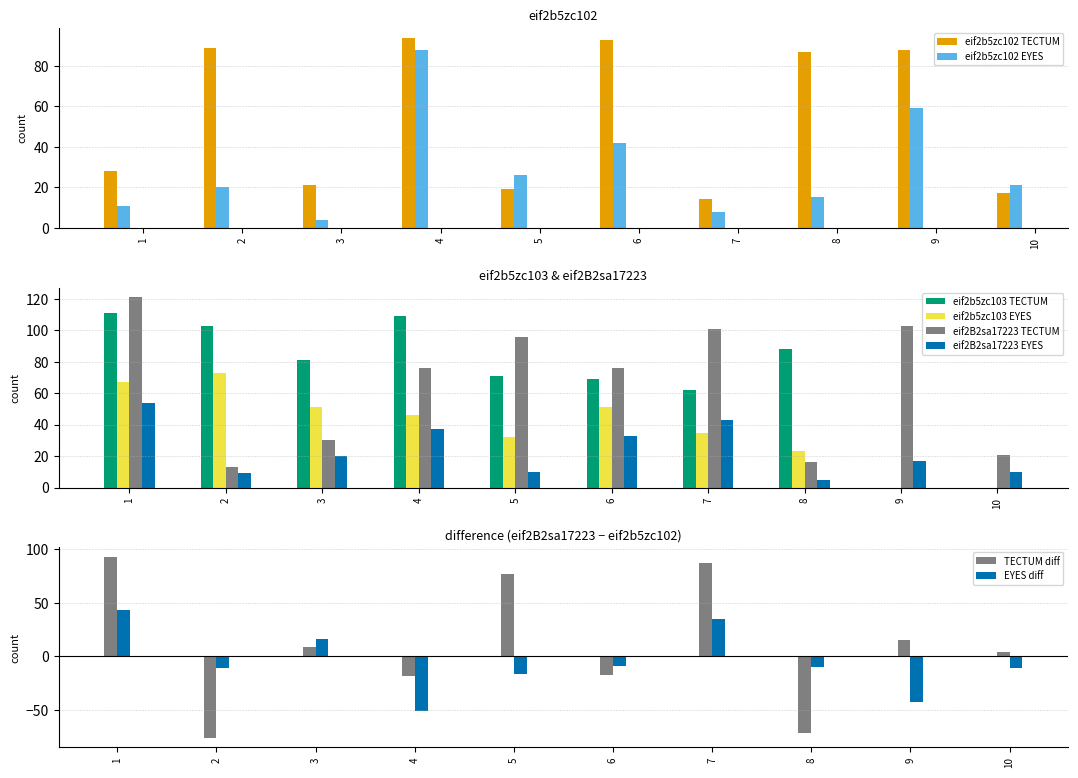

What is the lowest value of the eif2b5zc102 TECTUM series?

14